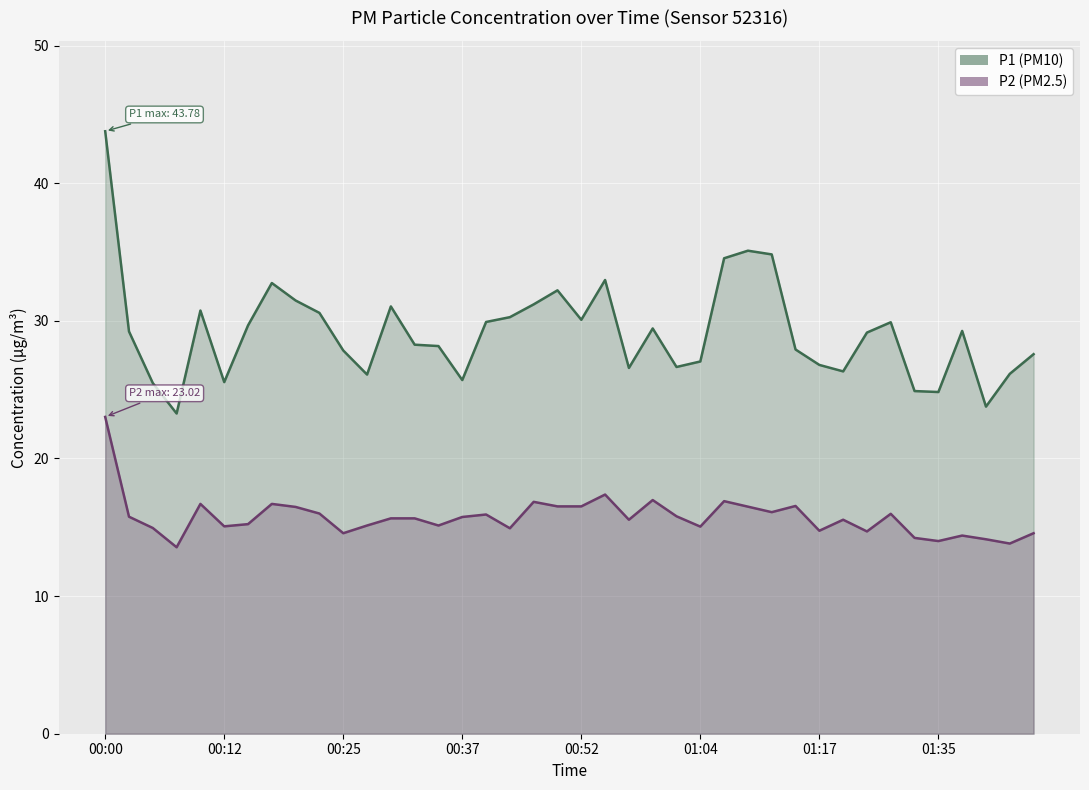

What is the average value of the P2 line series?

15.7